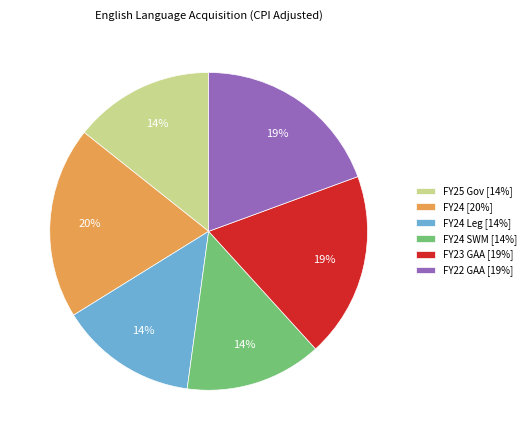

To the nearest percent, what is the average slice percentage?

17%